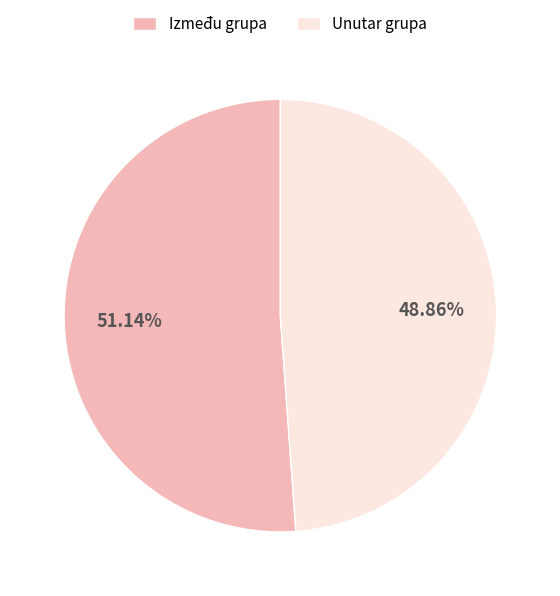

The Između grupa slice represents 44% of the pie. True or false?

False